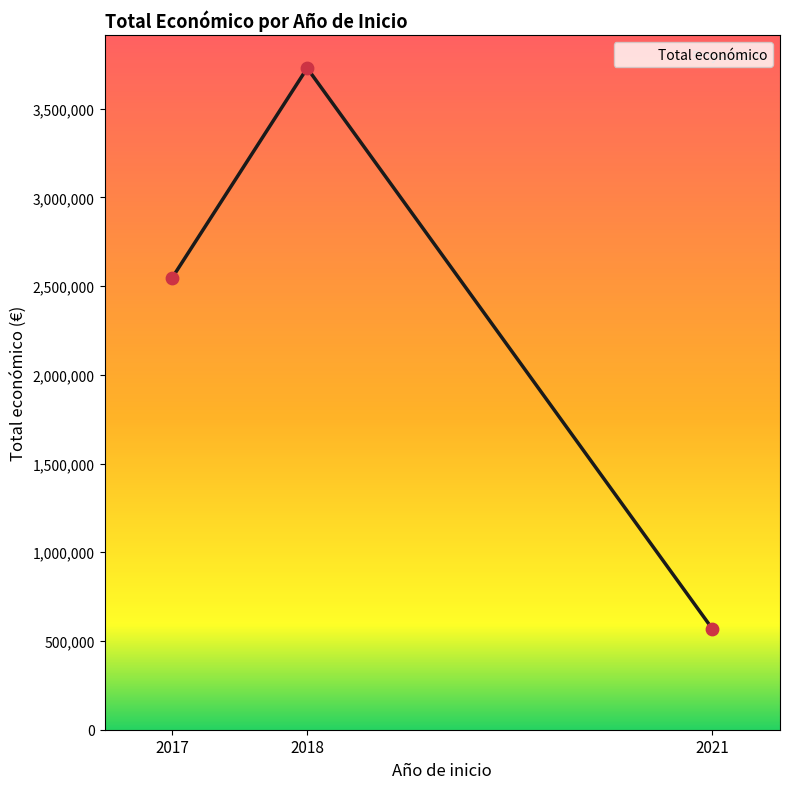

Between 2018 and 2017, which is larger?

2018